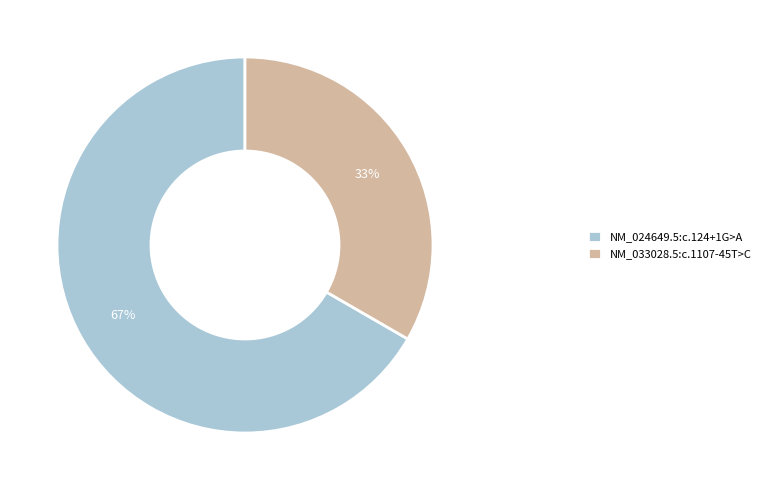

What percentage is the NM_033028.5:c.1107-45T>C slice, to the nearest percent?

33%